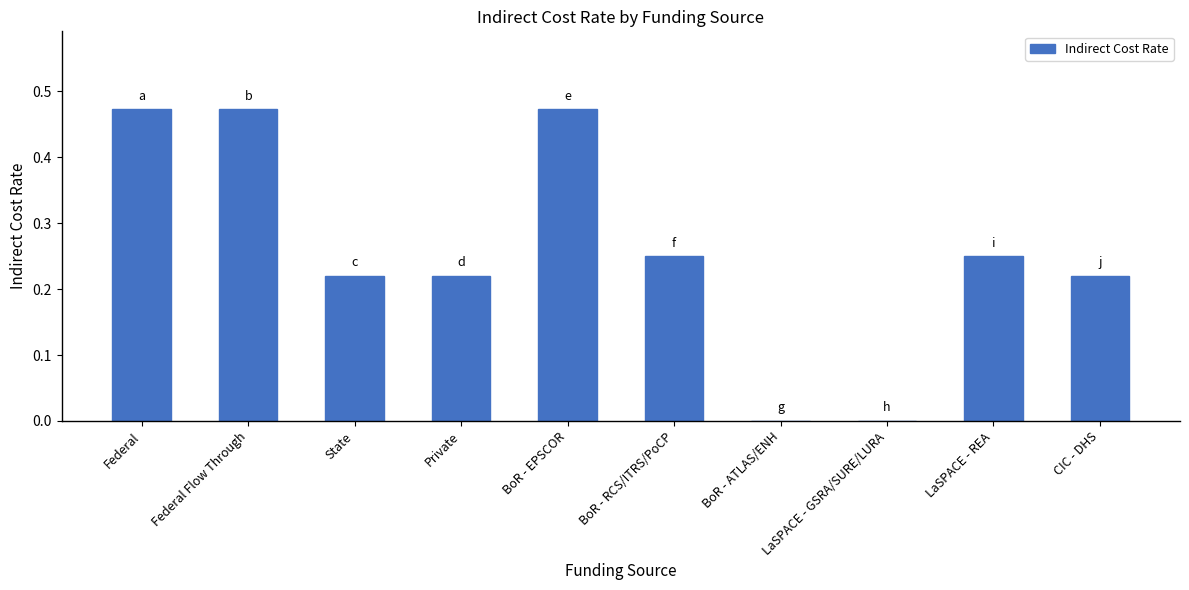

True or false: the data shows 0.0 at LaSPACE - GSRA/SURE/LURA.

True